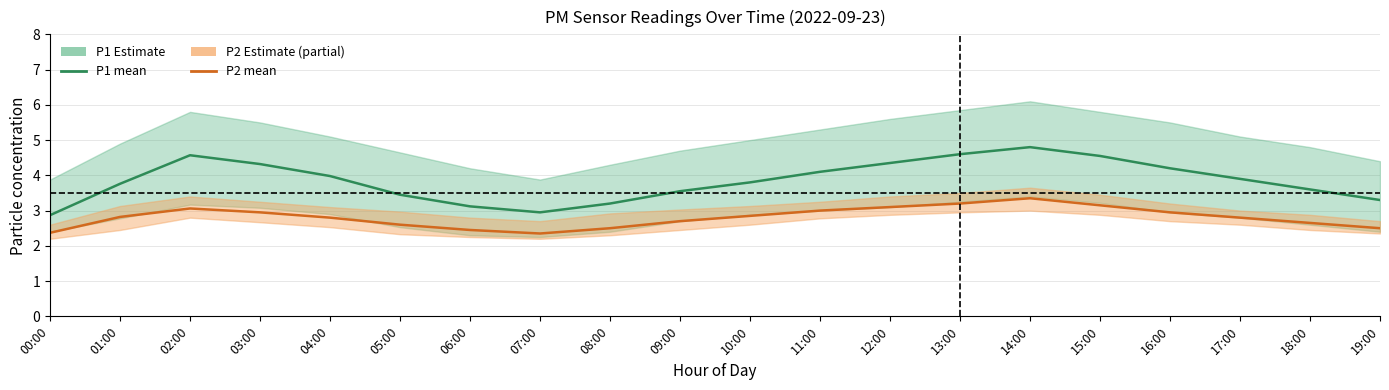

List the series in order of their overall mean, highest first.

P1 (mean), P2 (mean)